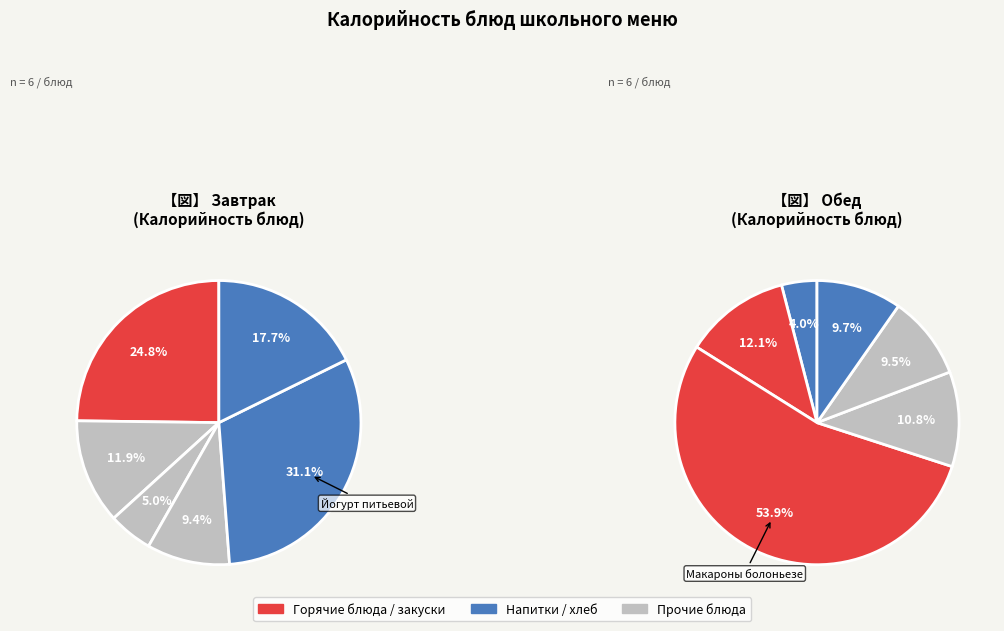

To the nearest percent, what percentage of the pie is Чай с лимоном?

4%